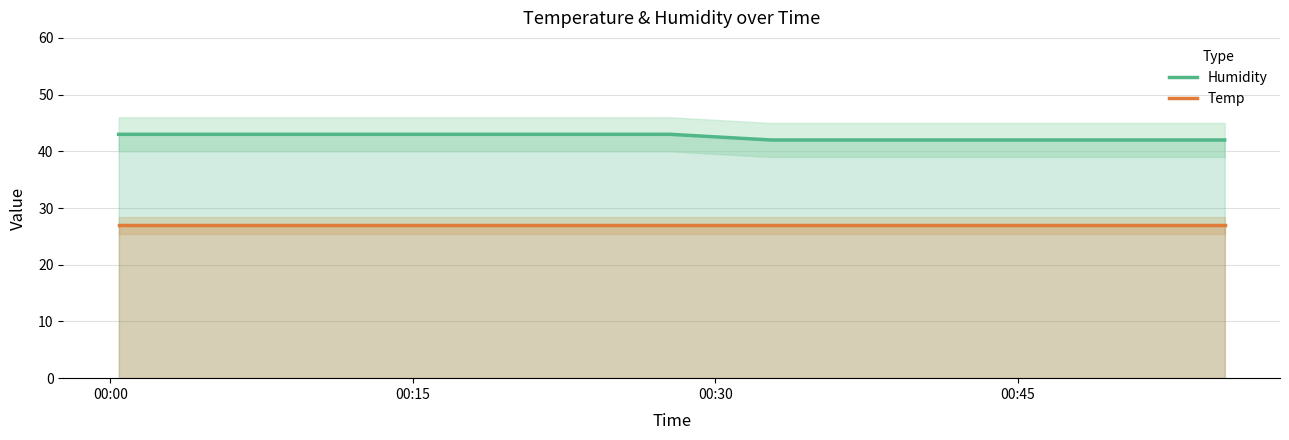

Count the Humidity values in the range 42 to 43.

20